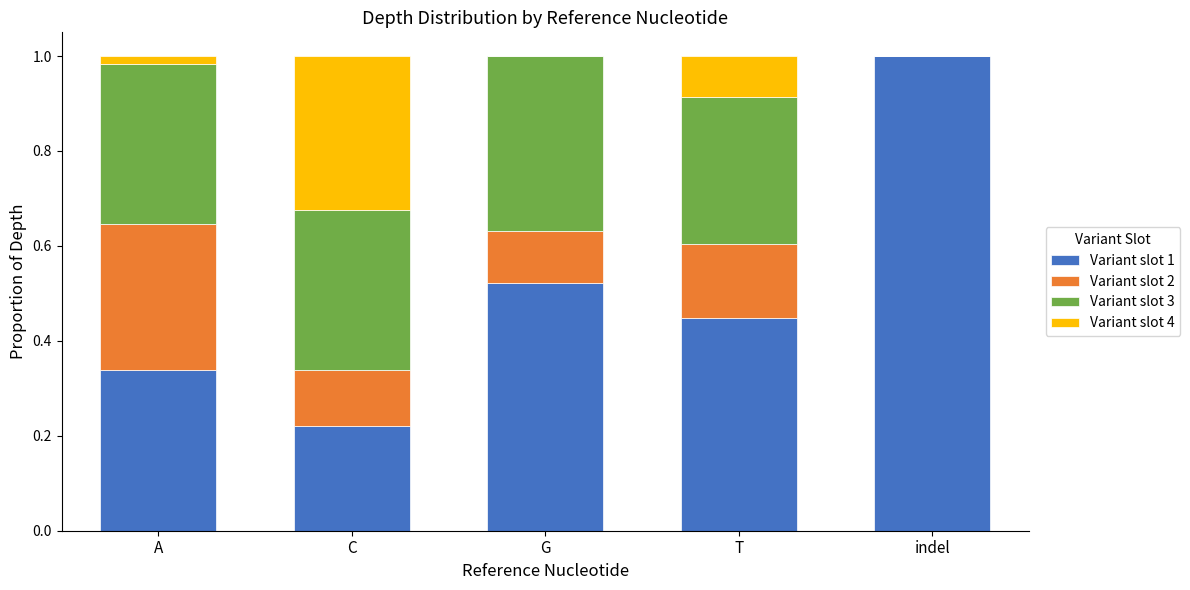

What is the maximum value for Variant slot 1?

1.0